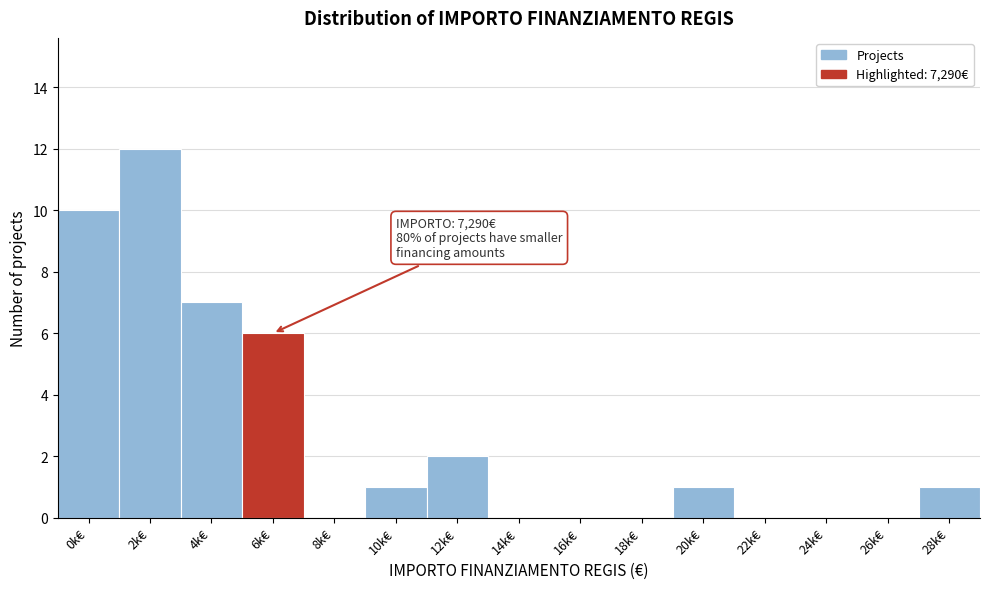

Reading left to right, extract all data points from this chart.

0k€=10	2k€=12	4k€=7	6k€=6	8k€=0	10k€=1	12k€=2	14k€=0	16k€=0	18k€=0	20k€=1	22k€=0	24k€=0	26k€=0	28k€=1